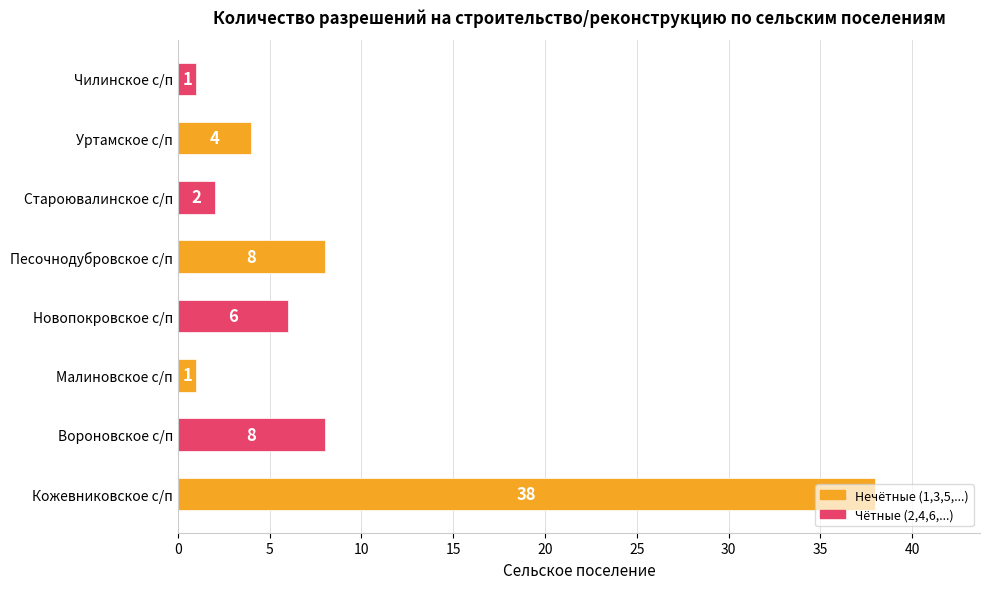

What is the sum of the values at Песочнодубровское с/п and Малиновское с/п?

9